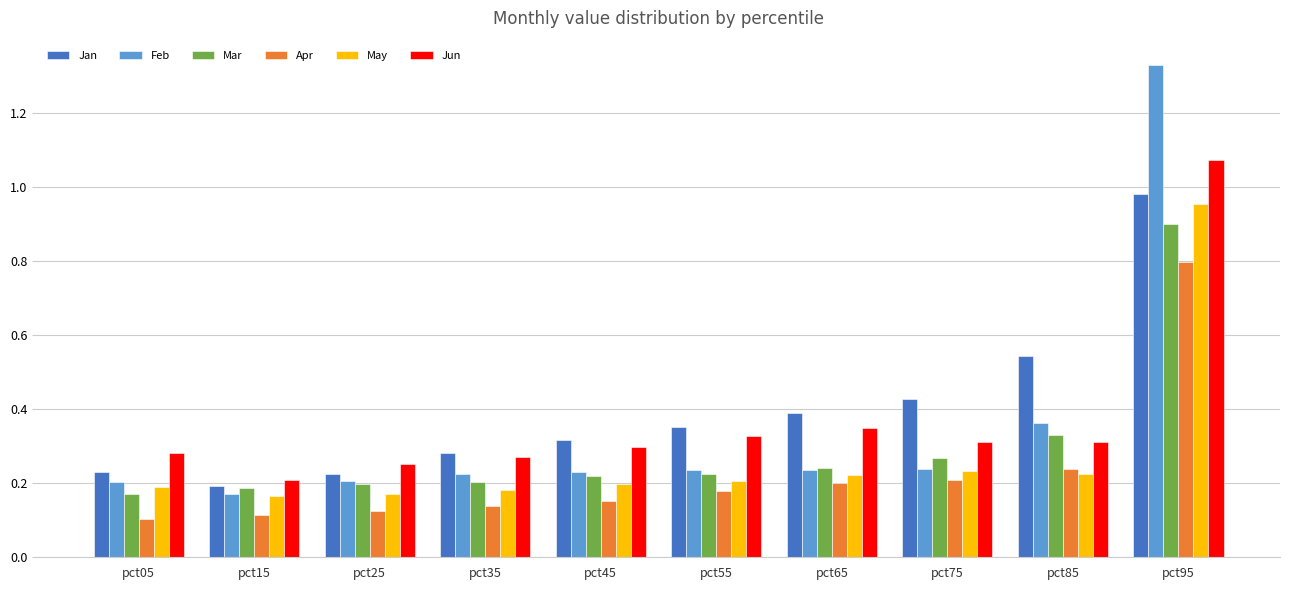

How many categories are shown in the chart?

10